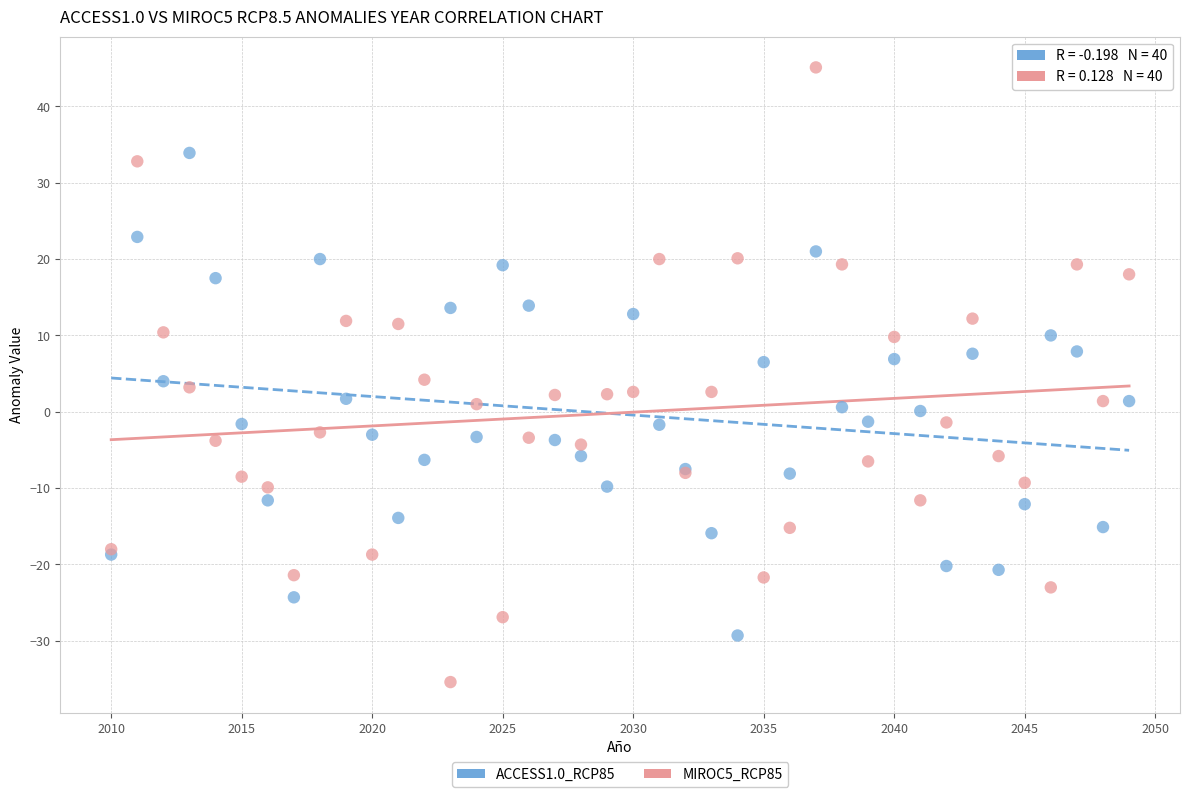

Which series reaches the maximum Y coordinate?

MIROC5_RCP85